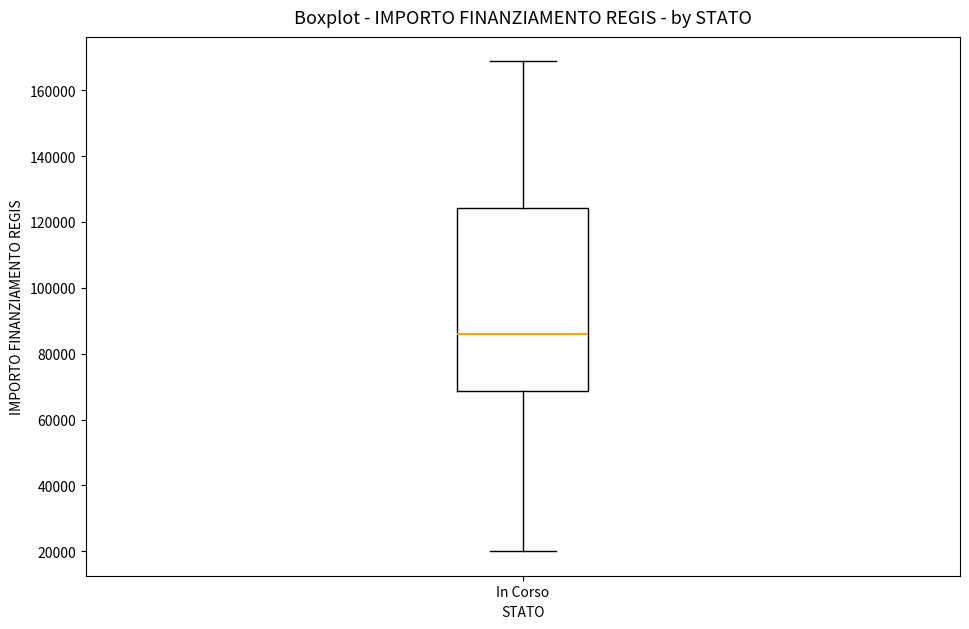

Where does the median line of the box for In Corso sit on the y-axis? The values are not printed on the chart, so give them approximately, as read against the axis.

86000